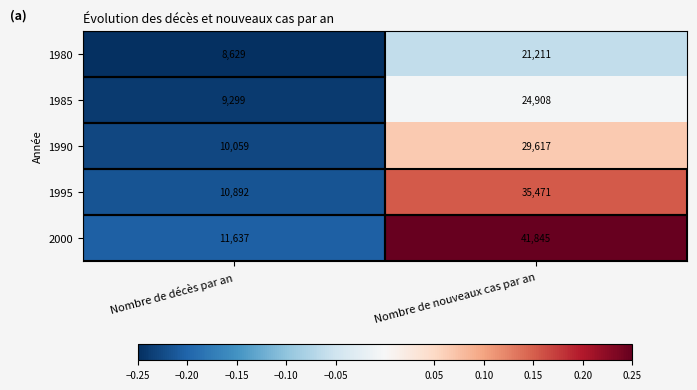

At Nombre de décès par an, list the series in order from smallest to largest.

1980, 1985, 1990, 1995, 2000